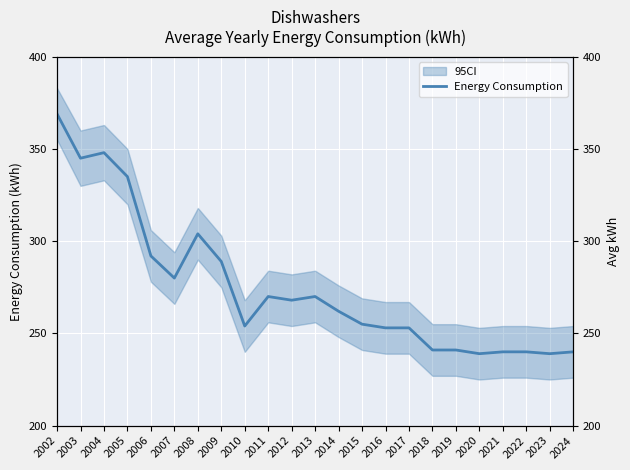

Is it true that the value at 2021 is 240?

True